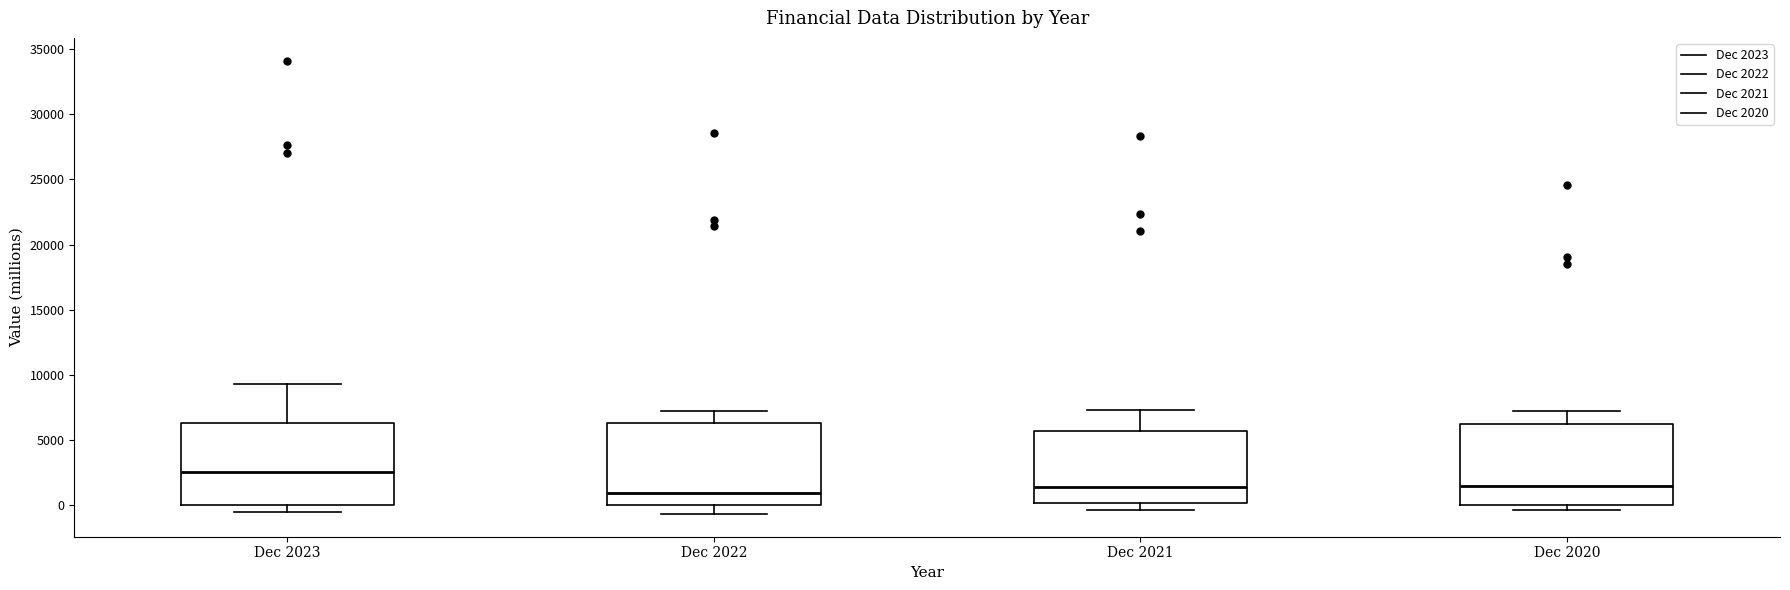

Reading left to right, transcribe this box plot: for each box, give where its median line is, the range the box spans, and where its two whiskers end, as read against the y-axis. The values are not printed on the chart, so give them approximately, as read against the axis.

Dec 2023: median 2500, box 0 to 6500, whiskers -500 to 9500
Dec 2022: median 1000, box 0 to 6500, whiskers -500 to 7000
Dec 2021: median 1500, box 0 to 5500, whiskers -500 to 7500
Dec 2020: median 1500, box 0 to 6000, whiskers -500 to 7000